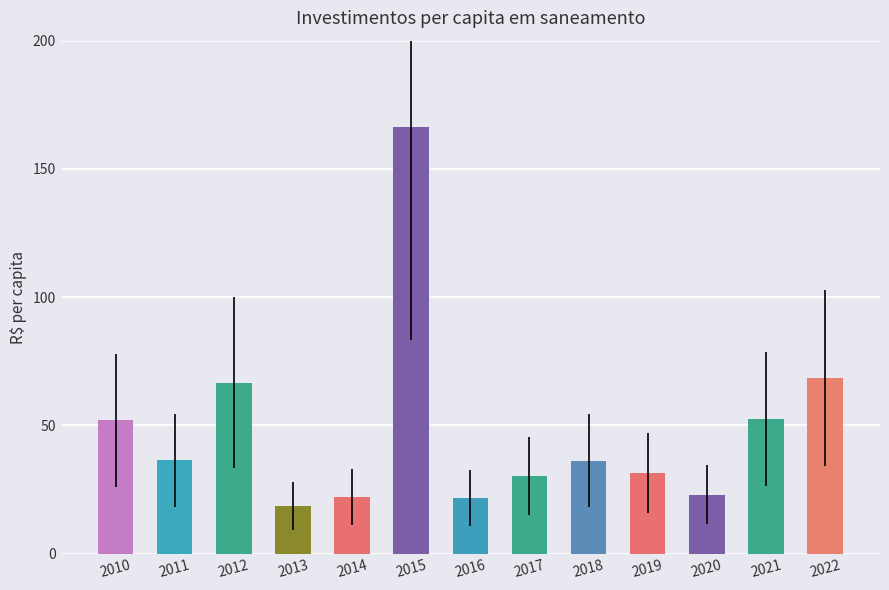

What is the difference between the maximum and minimum values?

147.7